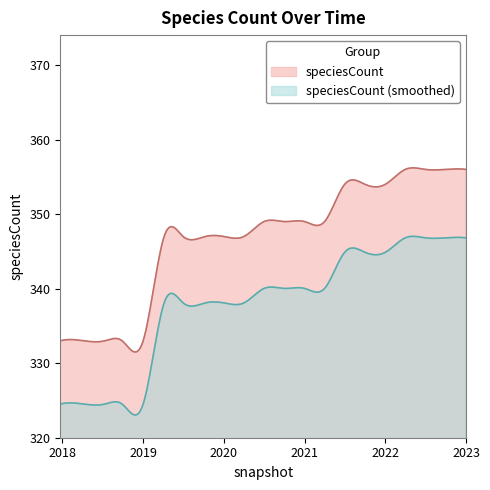

Between 2023-01-01 and 2019-10-09, which is larger?

2023-01-01